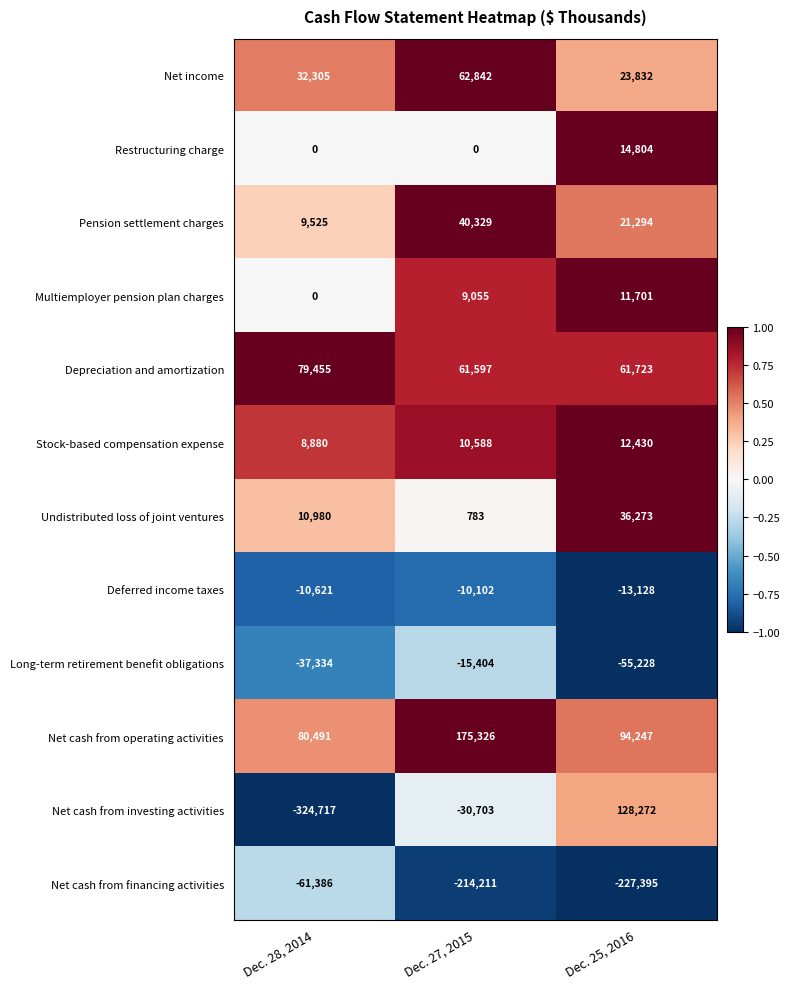

What is the difference between the Undistributed loss of joint ventures values at Dec. 25, 2016 and Dec. 27, 2015?

35490